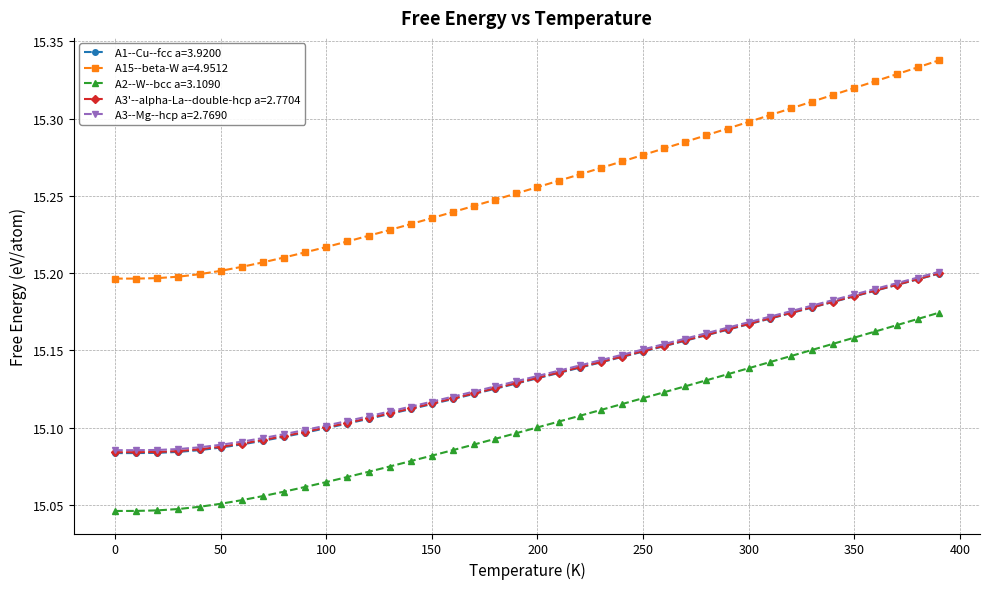

What is the difference between the second highest and second lowest values in the A15--beta-W a=4.9512 series?

0.1